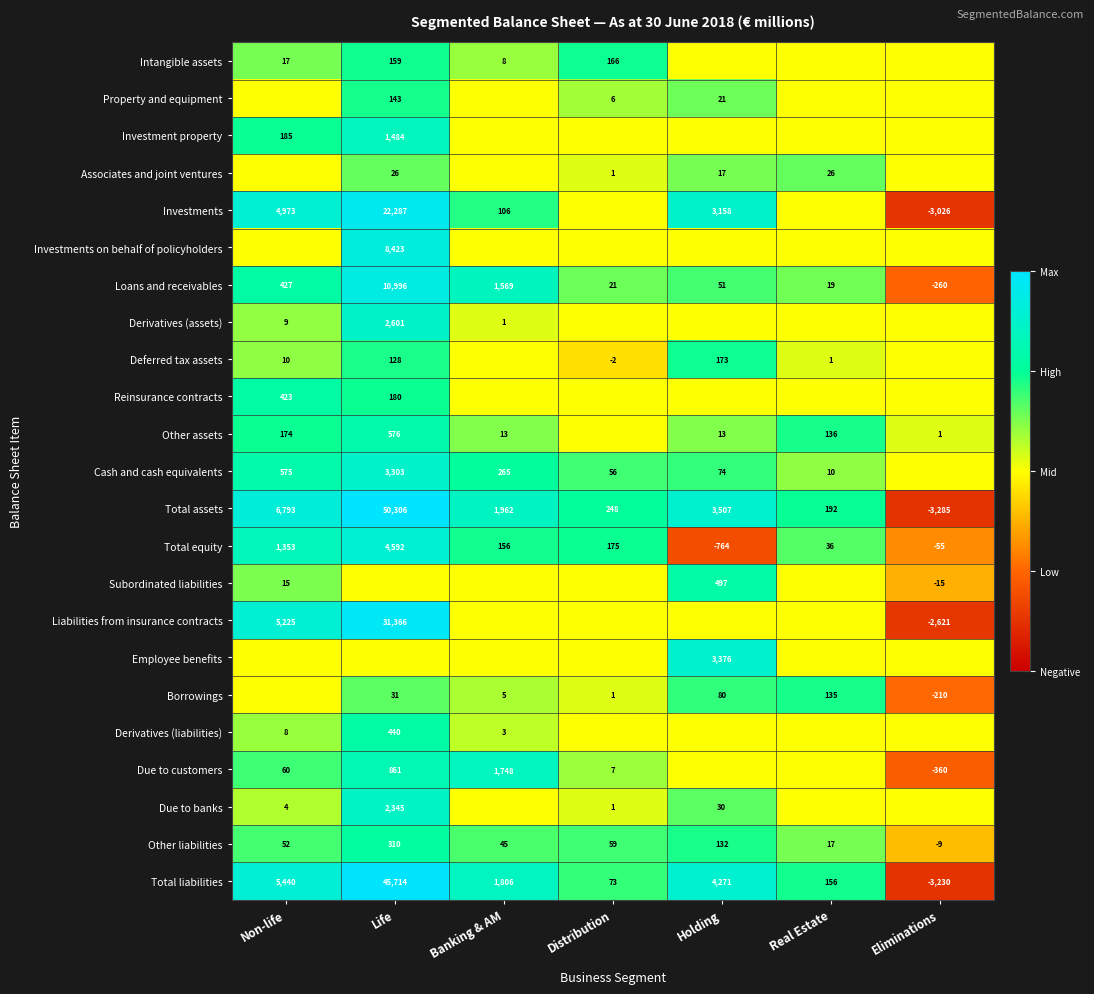

At which label does Total assets first exceed 1962?

Non-life